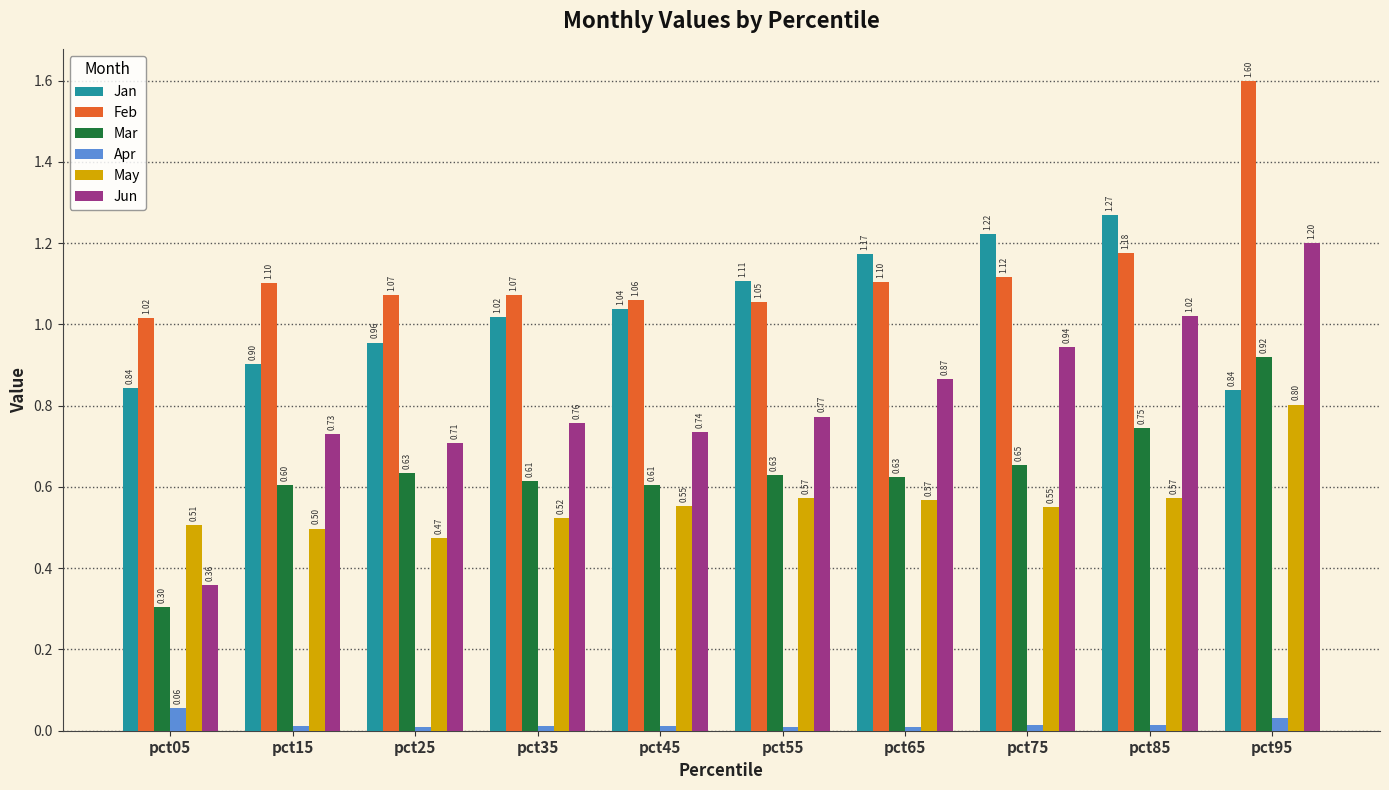

What is the value of the Feb bar at the 9th from the left?

1.2